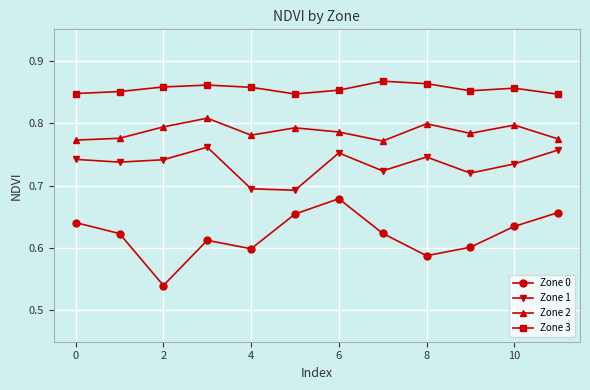

List the series in order of their peak value, lowest first.

Zone 0, Zone 1, Zone 2, Zone 3